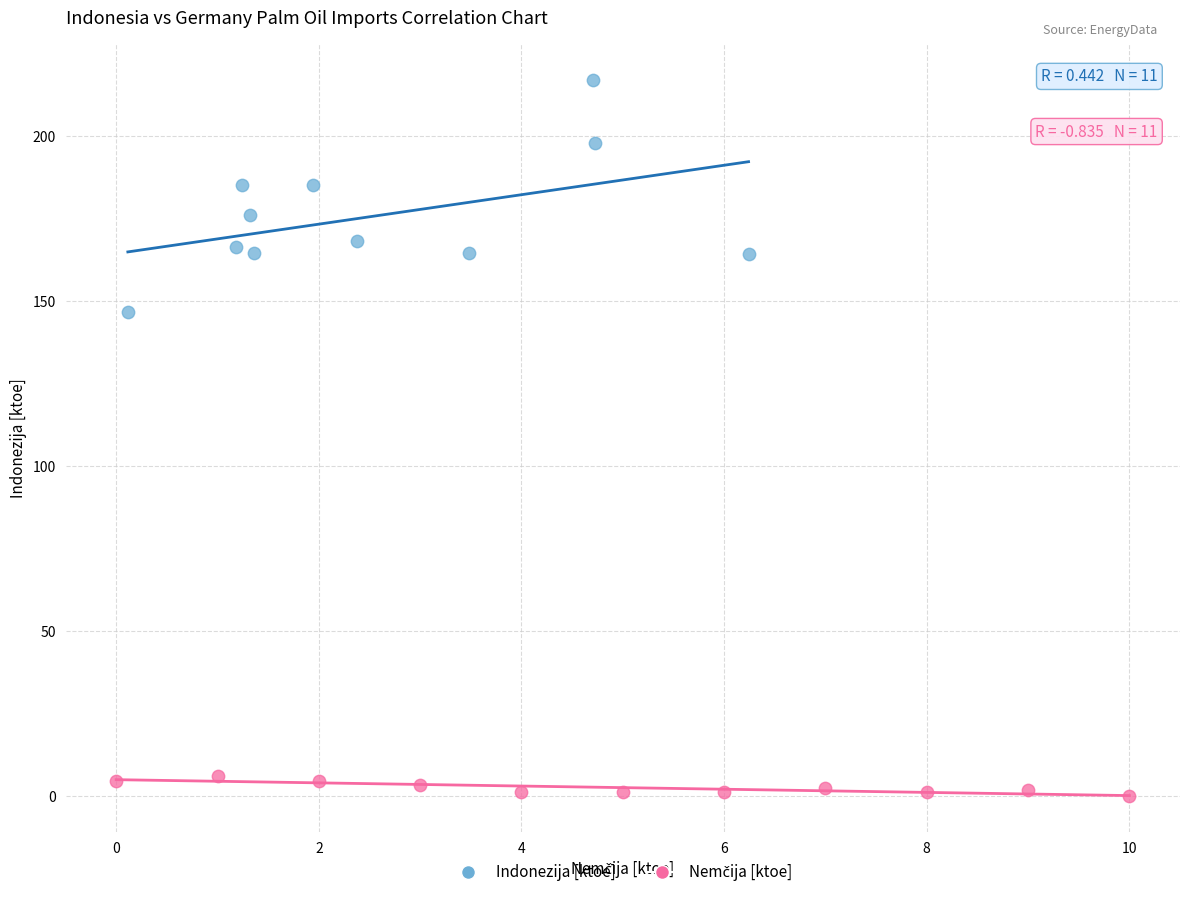

Which series has the largest Y range (max minus min)?

Indonezija [ktoe]